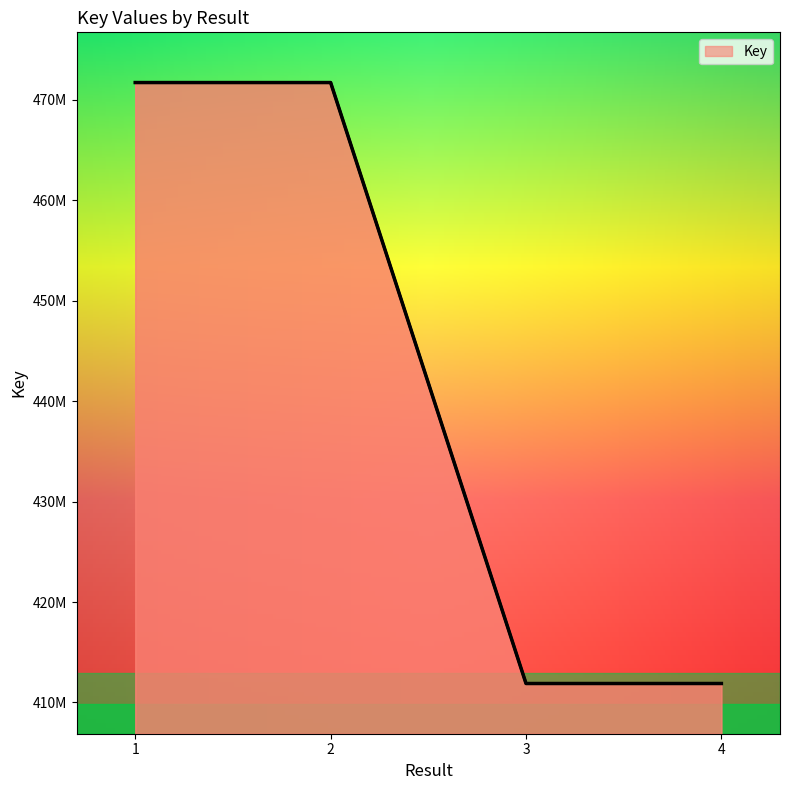

What is the value of the 3rd point from the left?

411890602